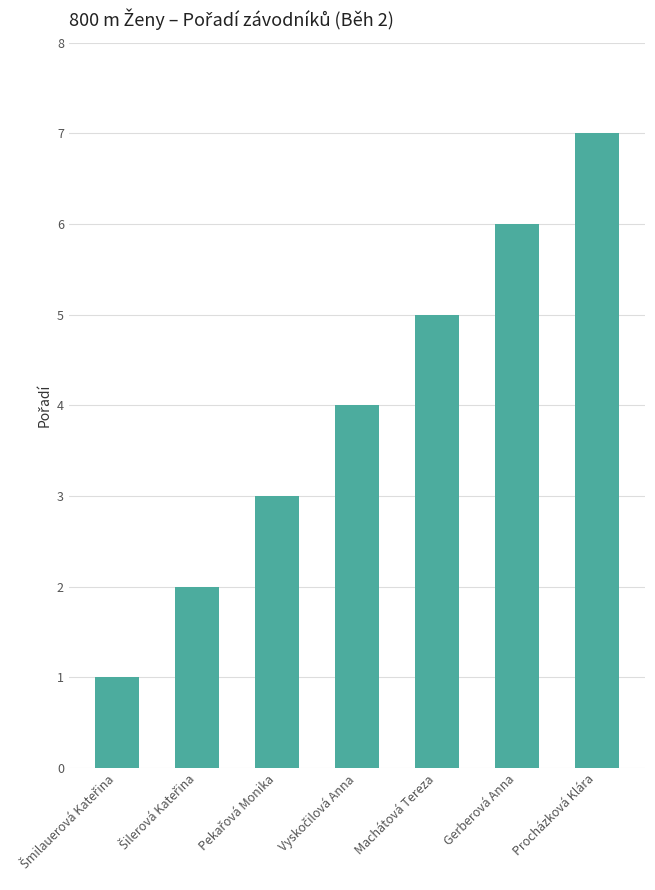

What is the change in value from Machátová Tereza to Procházková Klára?

+2